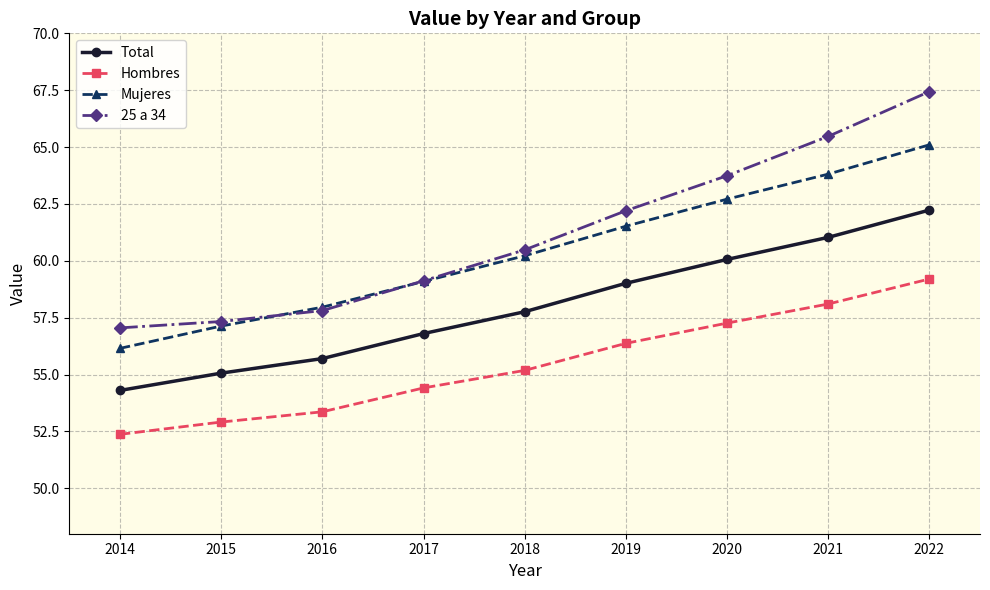

What is the difference between the maximum and minimum values in the Hombres series?

6.8